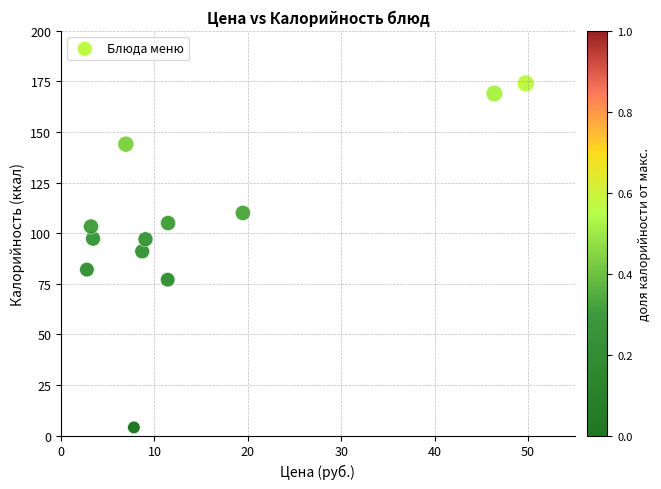

What Y value in the scatter plot is closest to 89?

91.0